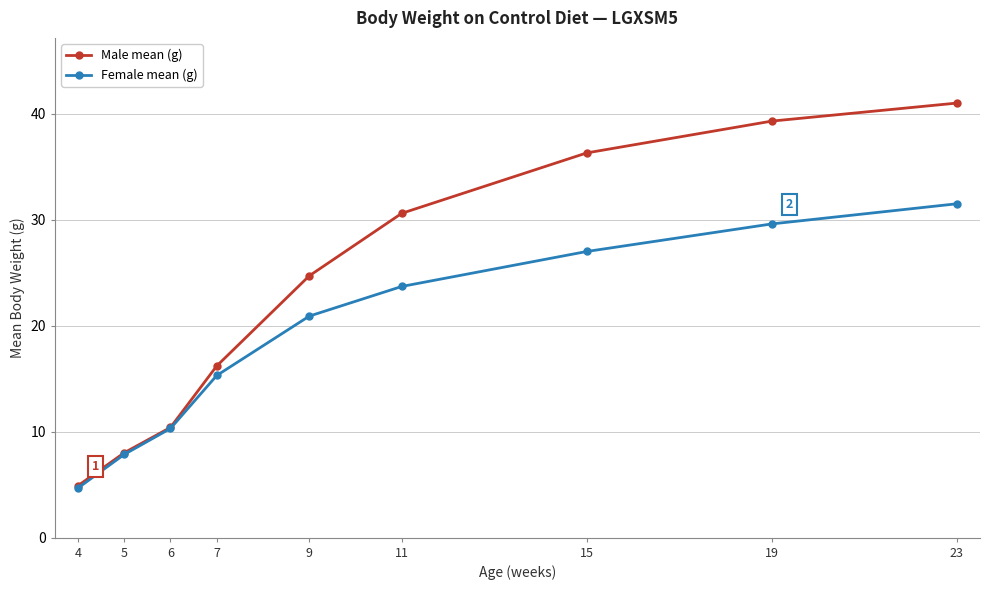

True or false: Male mean (g) has more than 1 points higher than both neighbors.

False